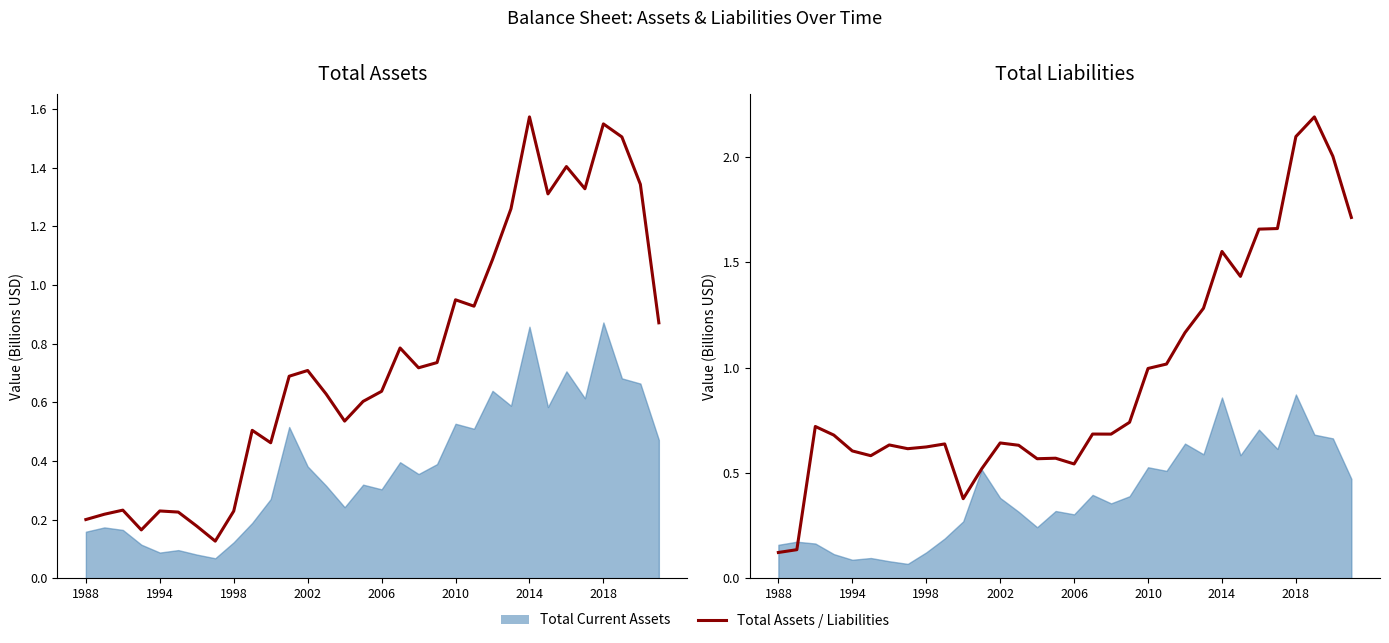

Rank the series by their maximum value, from highest to lowest.

Total Liabilities, Total Assets